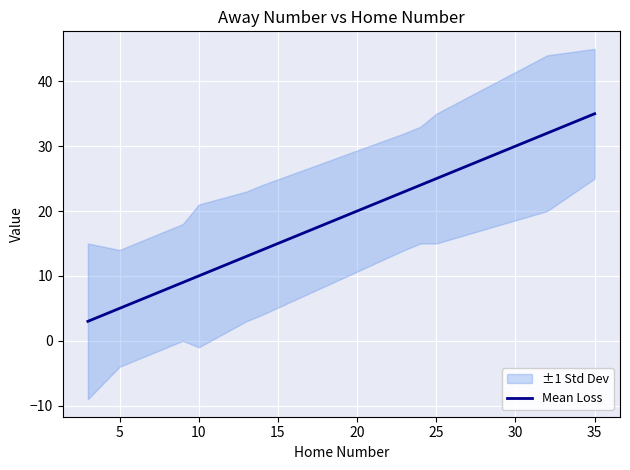

True or false: the data shows 23 at 25.

False